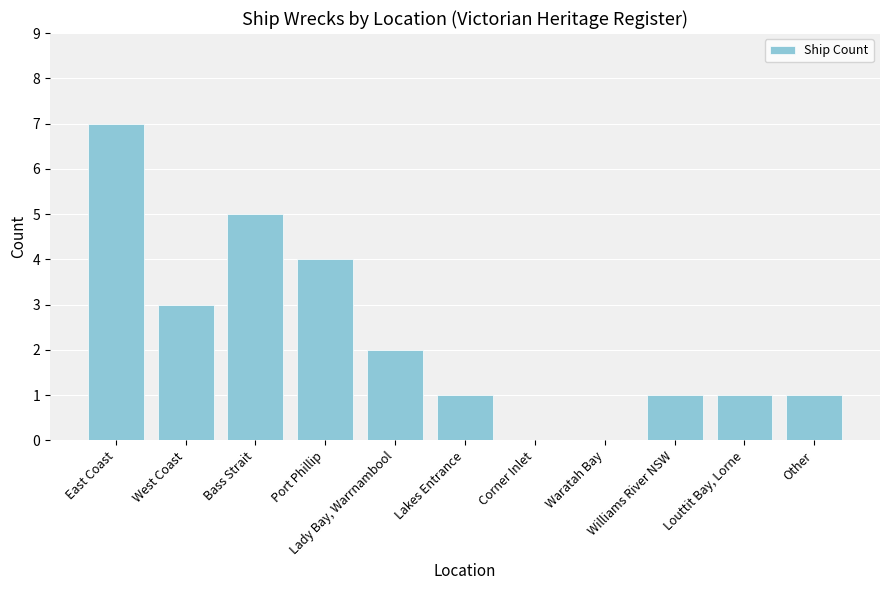

What is the maximum value shown in the chart?

7